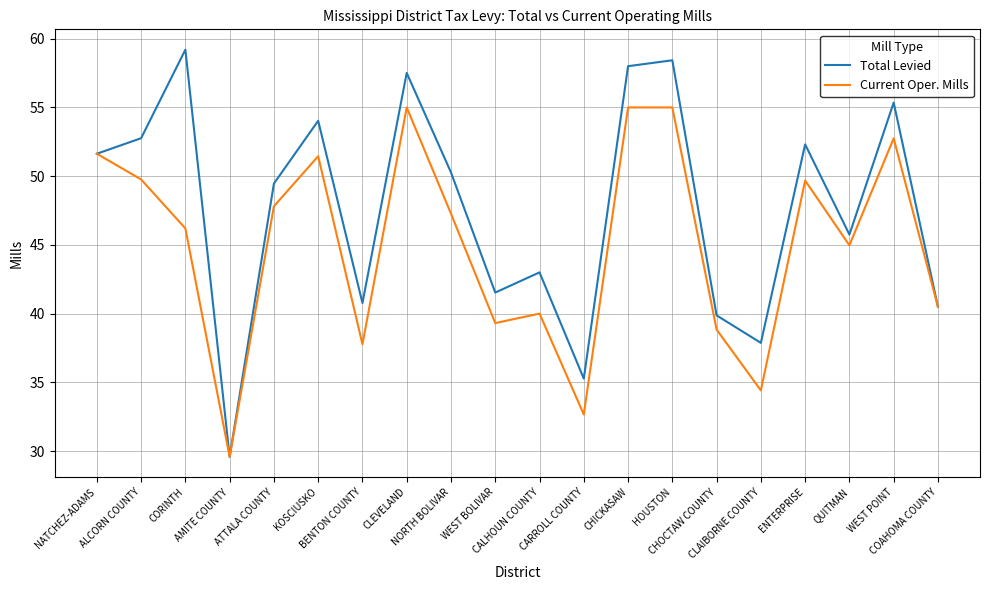

What is the total value across all series at NATCHEZ-ADAMS?

103.3